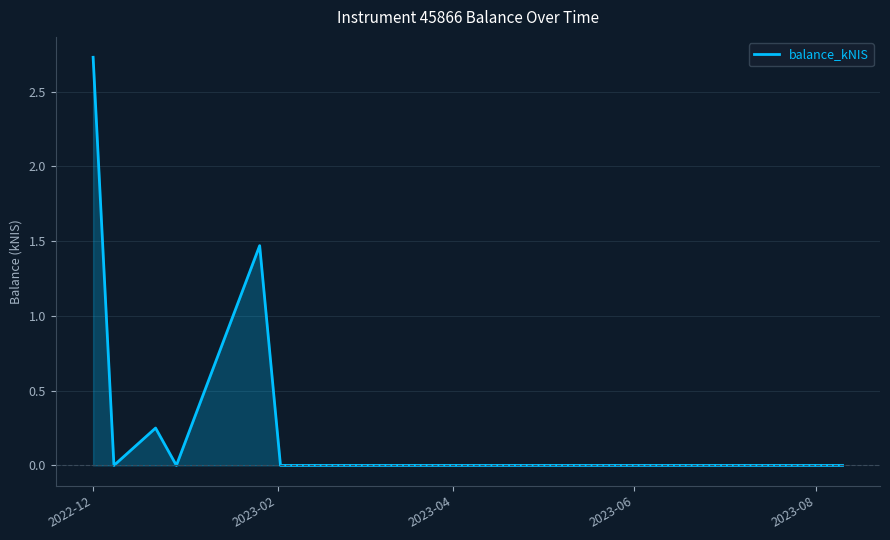

What is the average value?

0.6